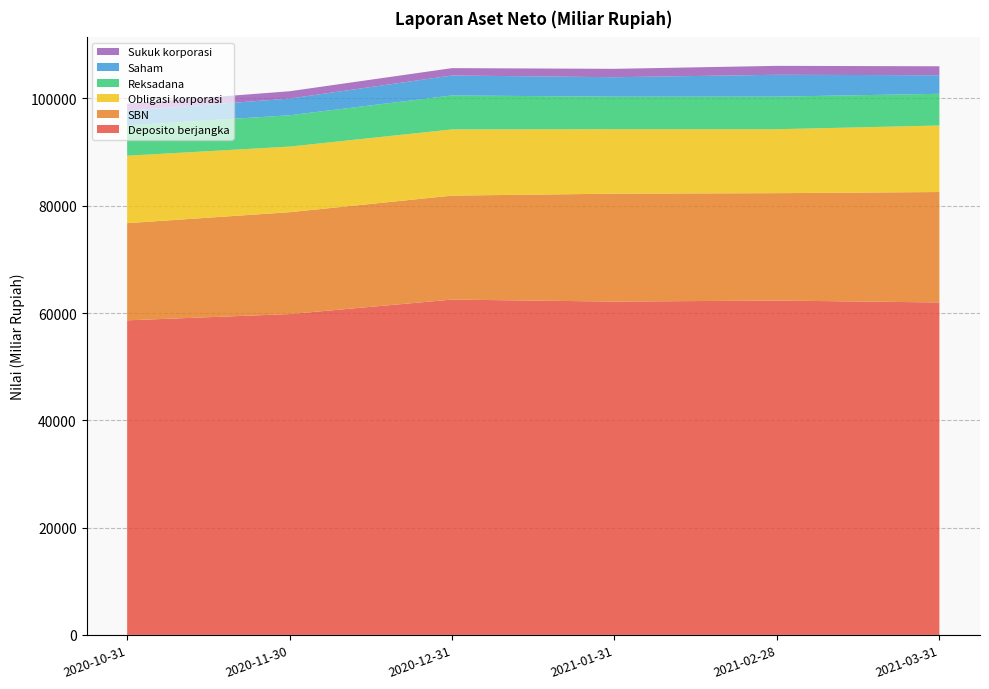

Reading left to right, transcribe all the data shown in this chart.

Deposito berjangka: 58643.2	59807.7	62512.6	62135.6	62334.4	61975.9
SBN: 18109.6	18992.7	19376.8	20119.7	20012.8	20585.4
Obligasi korporasi: 12573.8	12226.8	12341.8	12010.0	11918.5	12398.5
Reksadana: 5641.1	5842.8	6330.7	6069.0	6074.8	5910.1
Saham: 2765.1	3110.3	3722.0	3628.5	4077.5	3458.8
Sukuk korporasi: 1298.4	1366.2	1371.8	1561.9	1661.0	1672.8